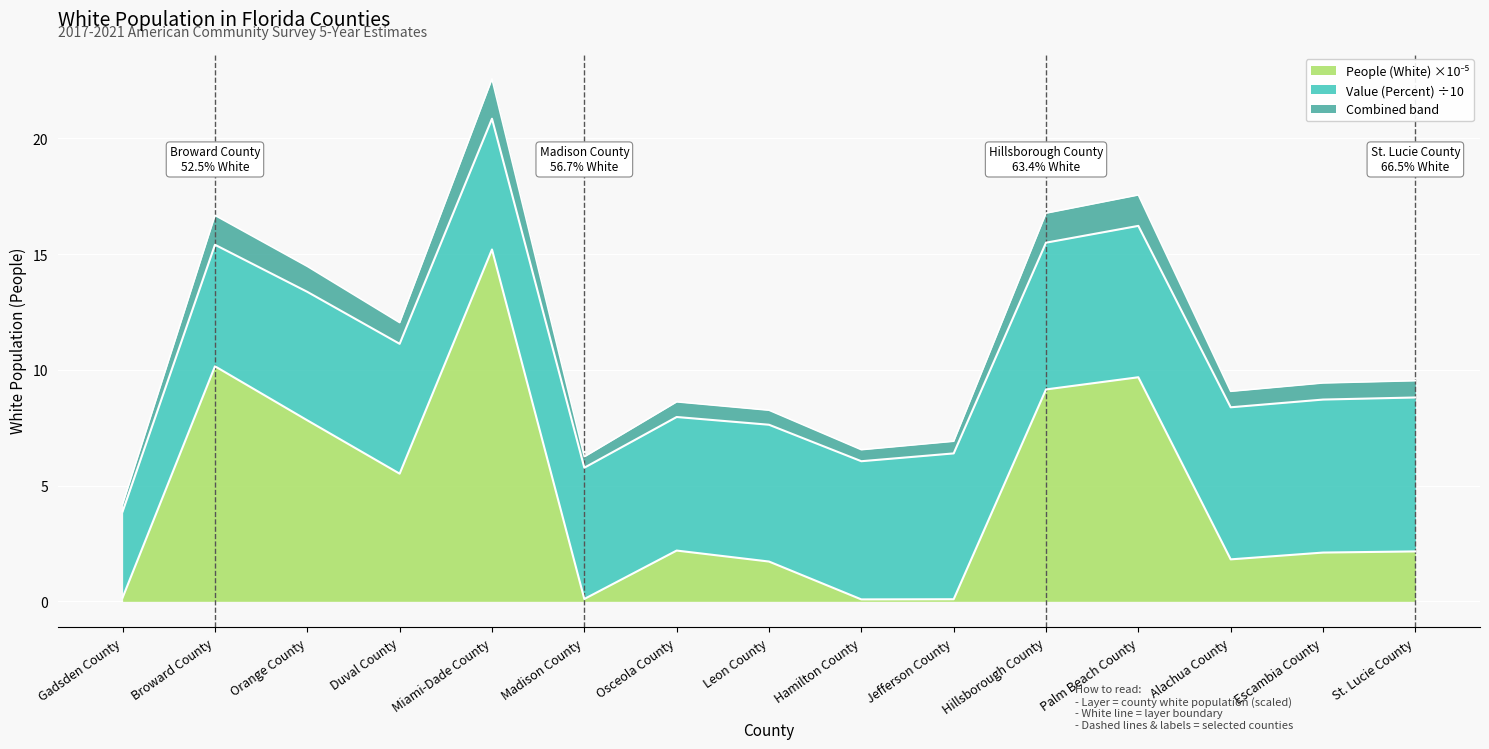

How many data points are less than 2?

6